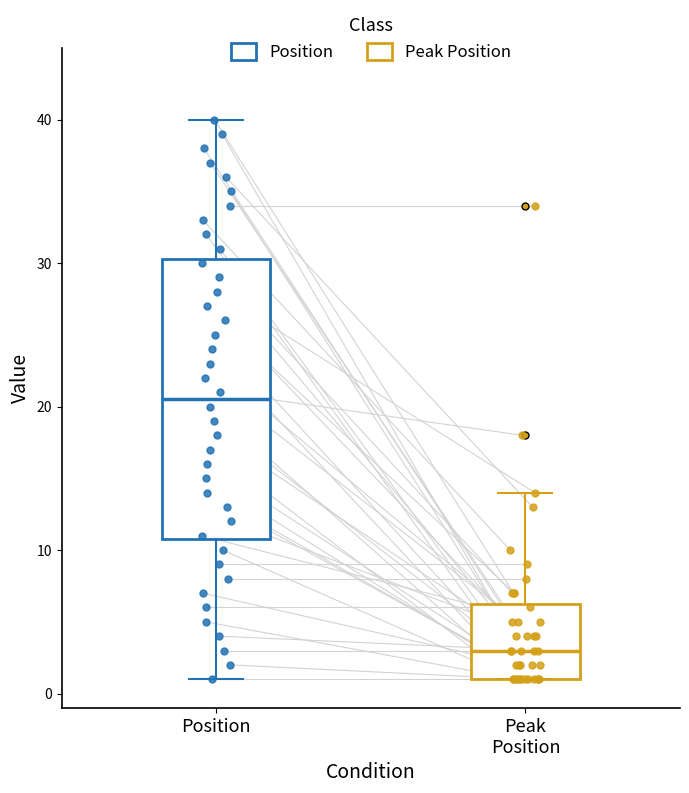

Which box is the tallest, from its lower edge to its upper edge?

Position